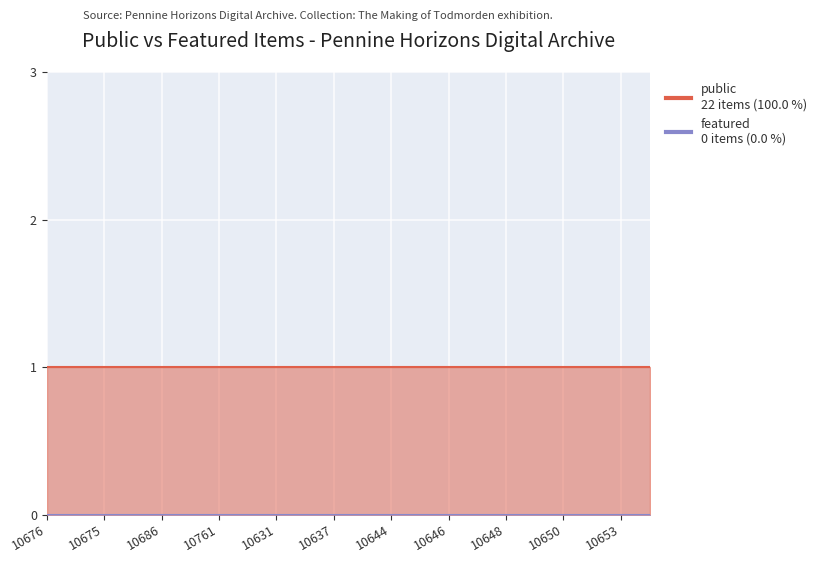

What is the total value across all series at 10644?

1